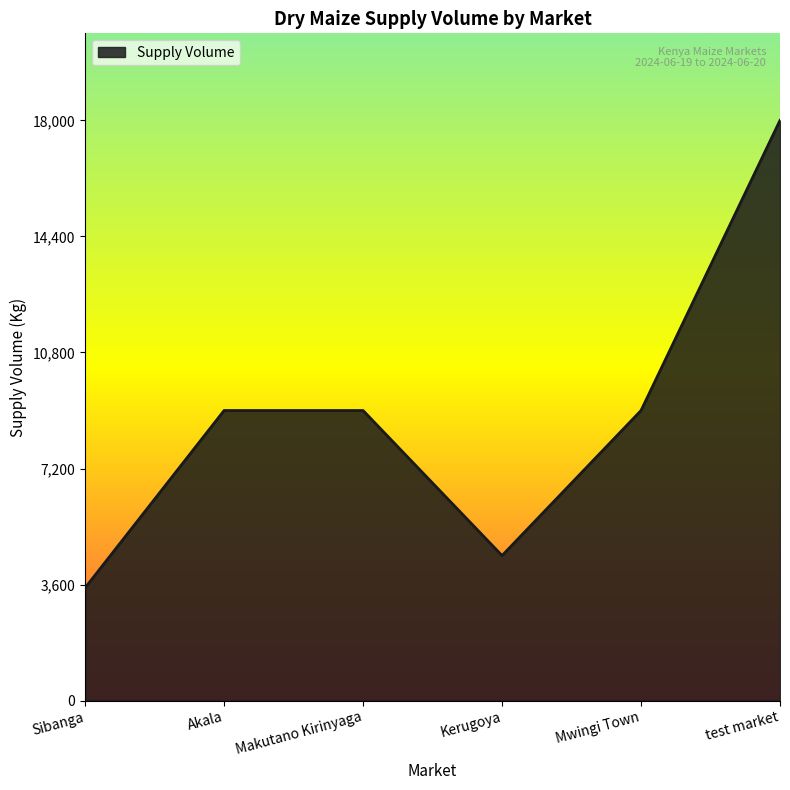

Reading left to right, extract all data points from this chart.

3500	9000	9000	4500	9000	18000